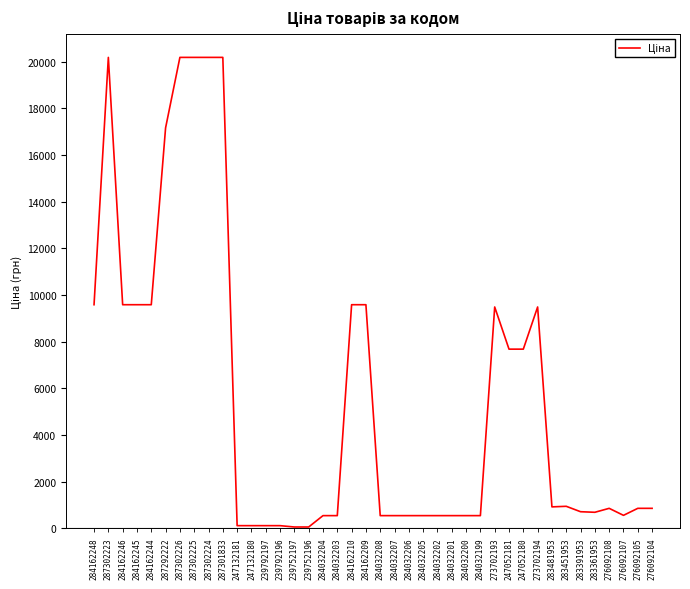

What is the maximum value shown in the chart?

20186.0